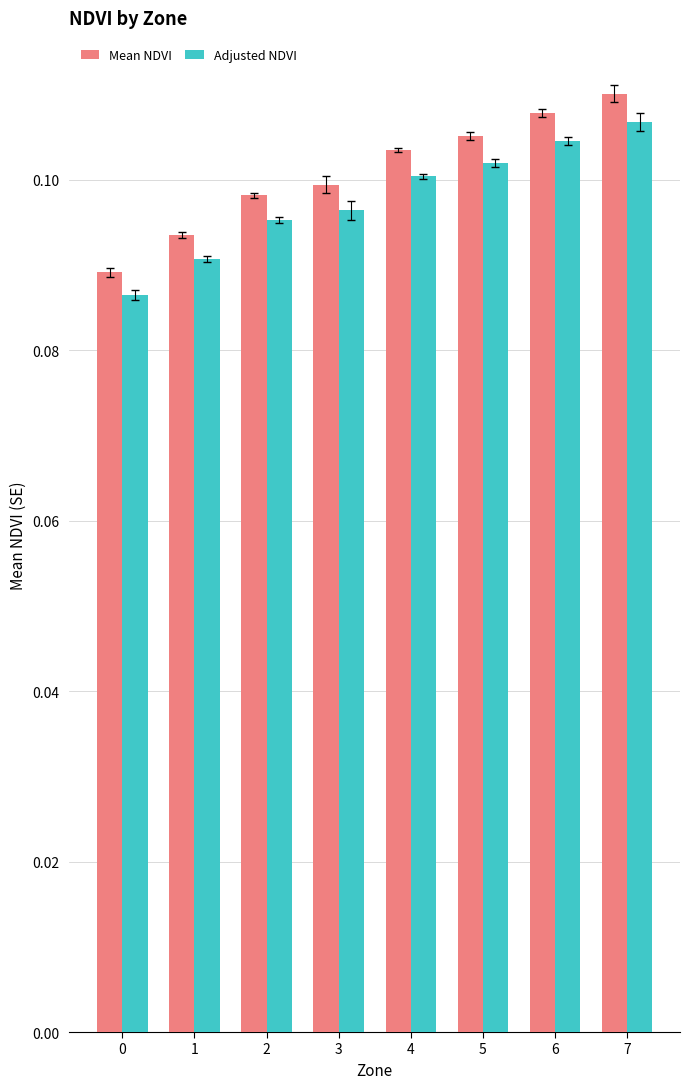

What is the sum of all Mean NDVI values?

0.8